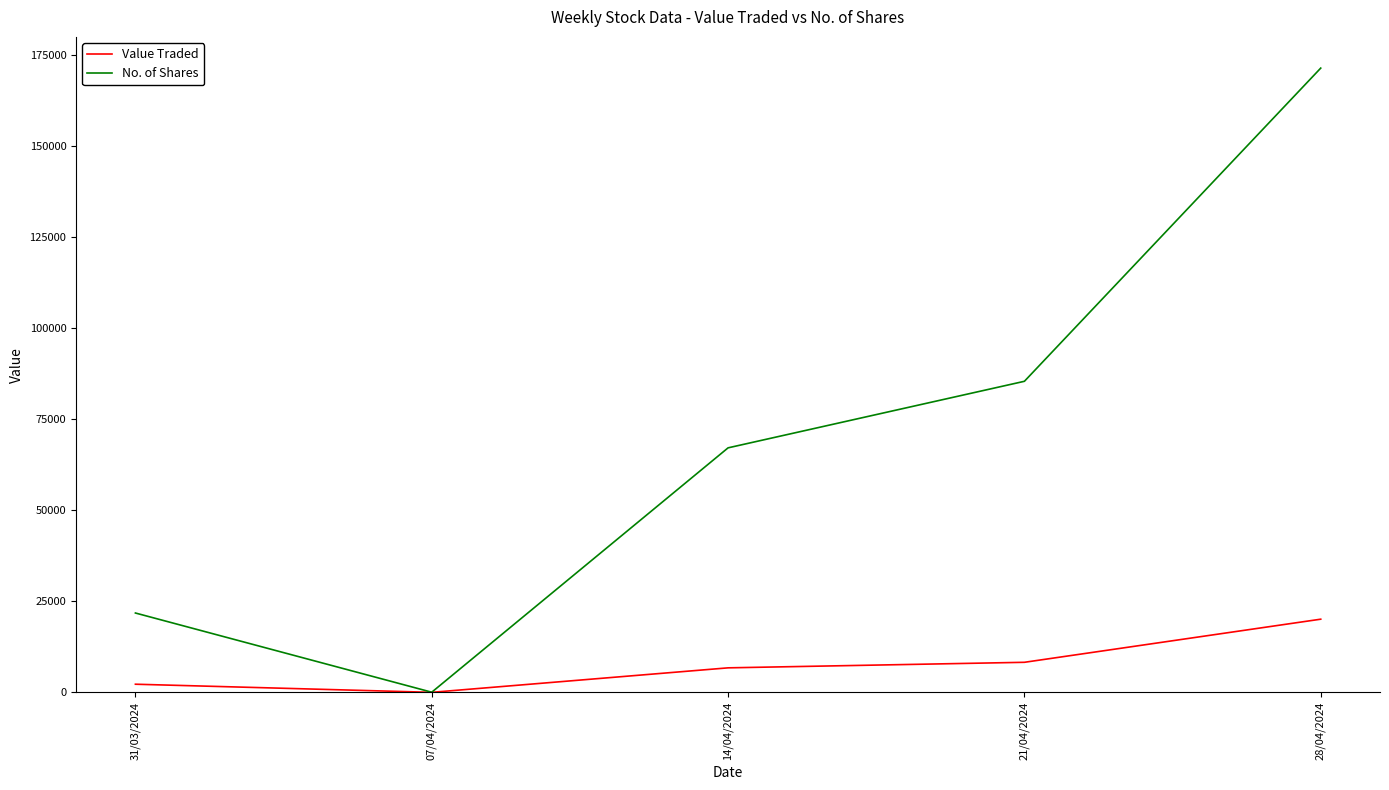

Reading right to left, transcribe all the data shown in this chart.

Value Traded: 28/04/2024=20102	21/04/2024=8256	14/04/2024=6732	07/04/2024=4	31/03/2024=2234
No. of Shares: 28/04/2024=171520	21/04/2024=85465	14/04/2024=67180	07/04/2024=37	31/03/2024=21798